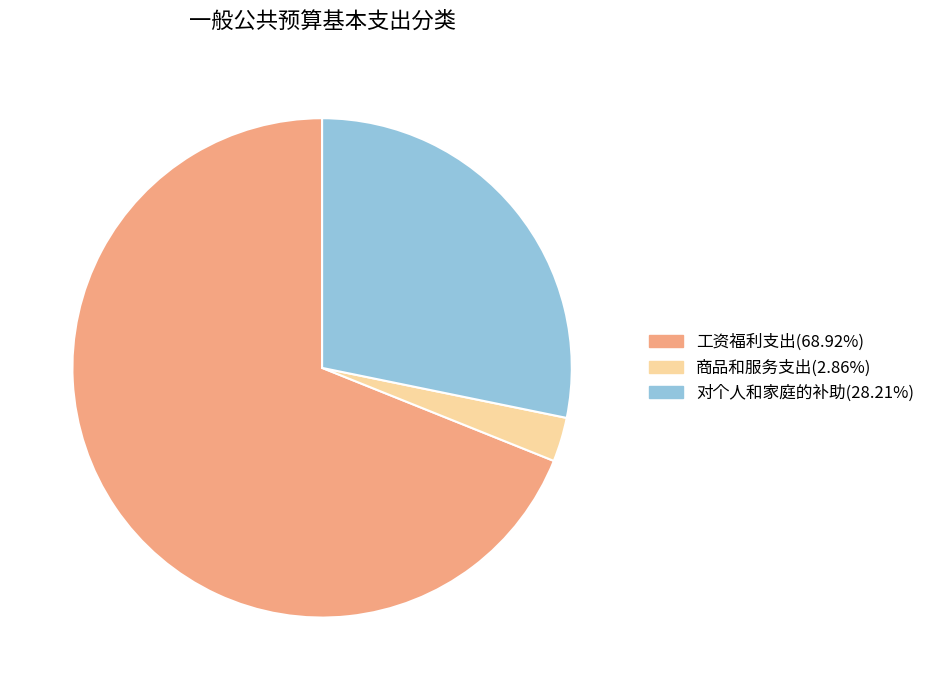

Is there a majority slice in this chart?

Yes